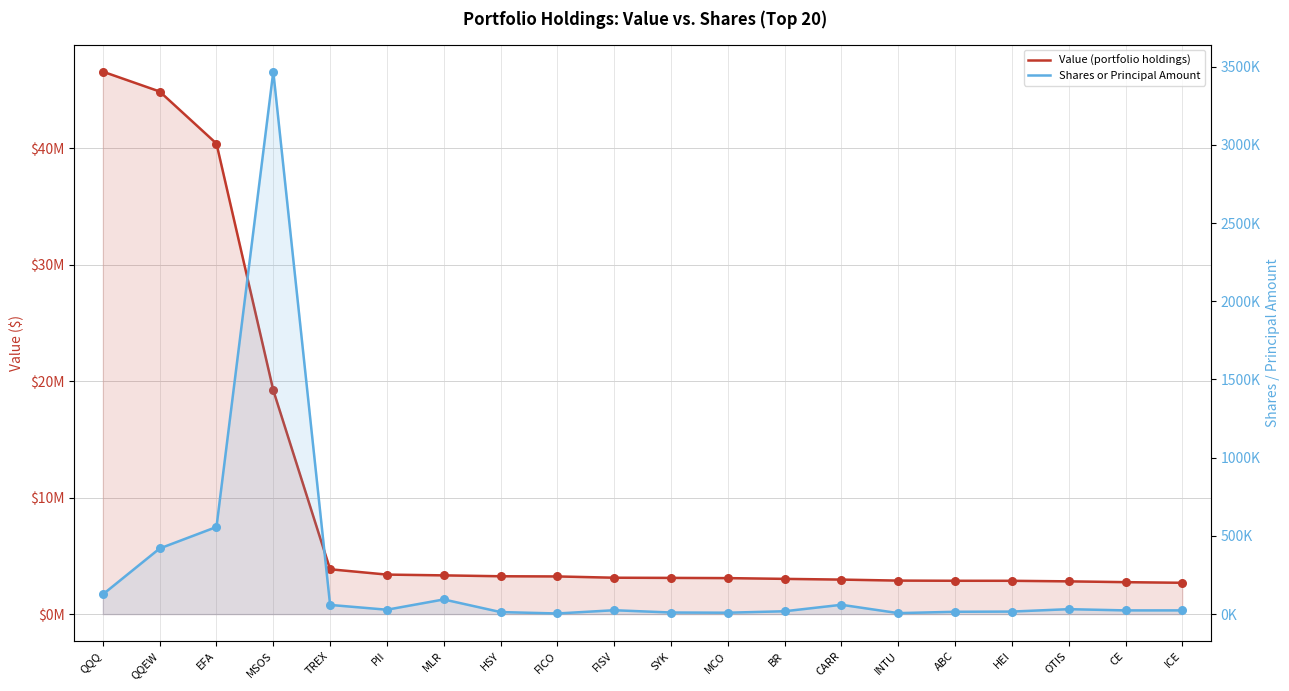

Is the value of Value (portfolio holdings) at TREX greater than the value of Shares or Principal Amount at MSOS?

Yes